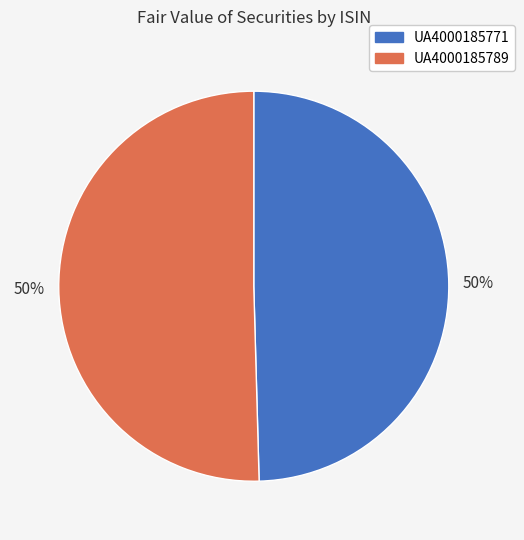

How many segments does this pie chart have?

2